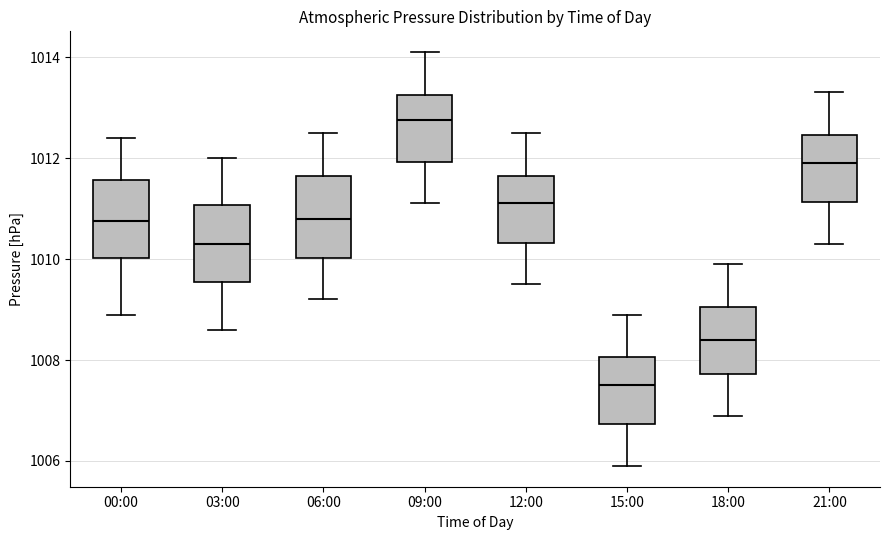

Where is the lower edge of the box for 00:00 on the y-axis? The values are not printed on the chart, so give them approximately, as read against the axis.

1010.0